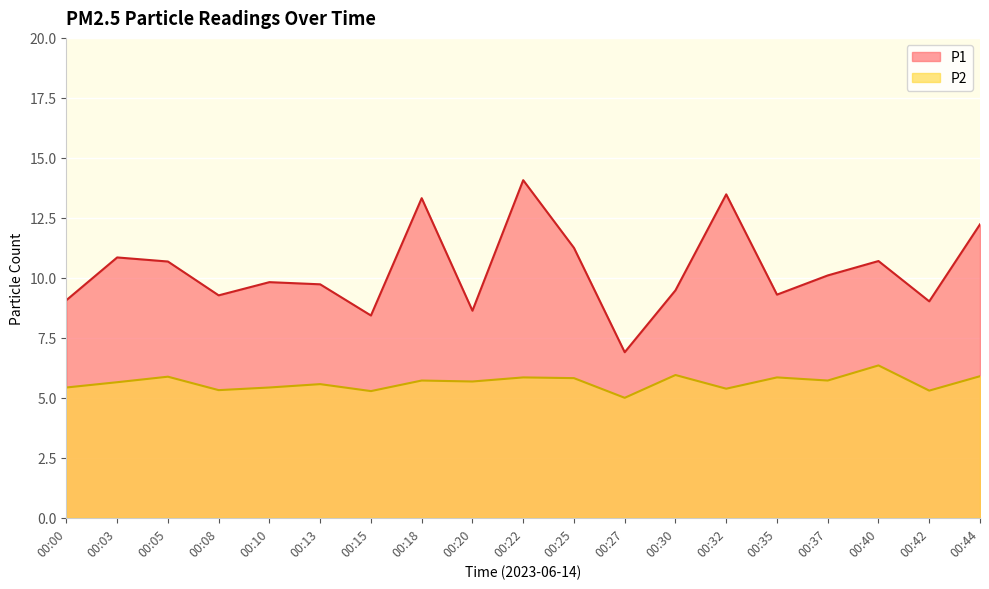

List the series in order of their peak value, lowest first.

P2, P1